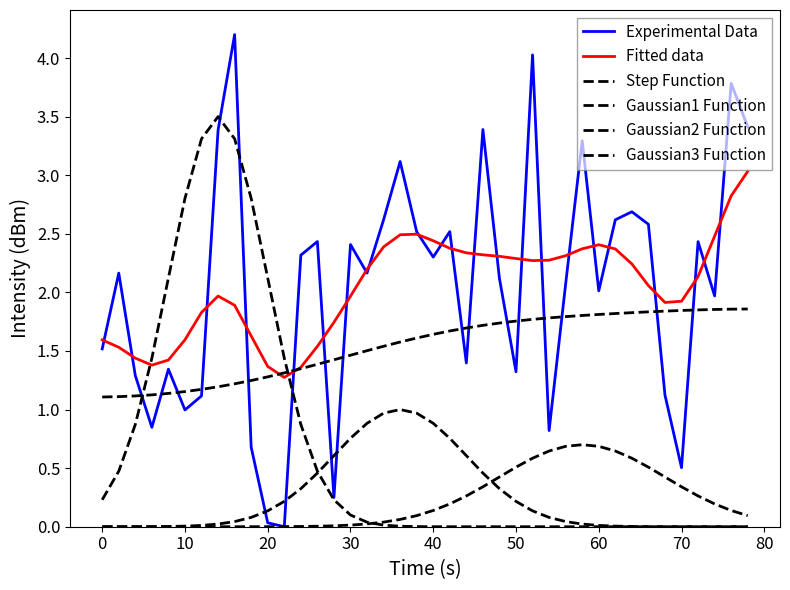

Does the chart display data point markers on the line(s)?

No